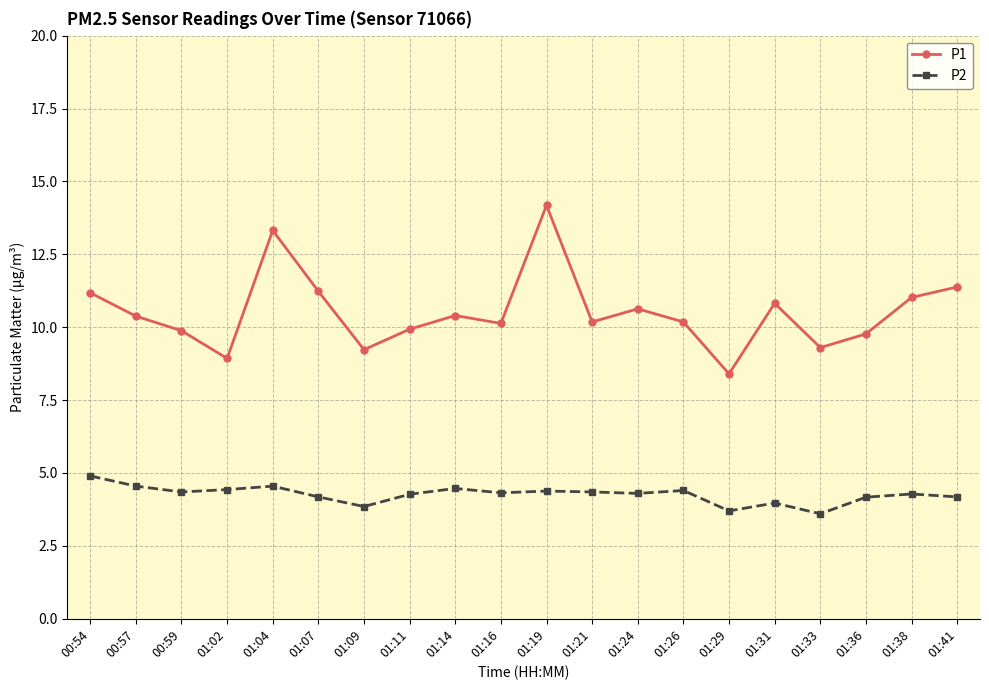

What is the average value of the P1 series?

10.5